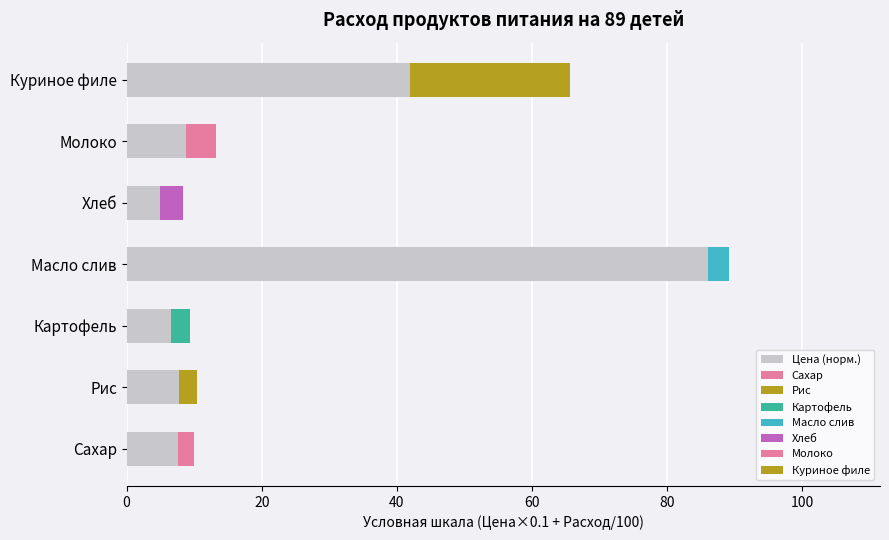

What is the ratio of the value at Молоко to the value at Хлеб?

1.8